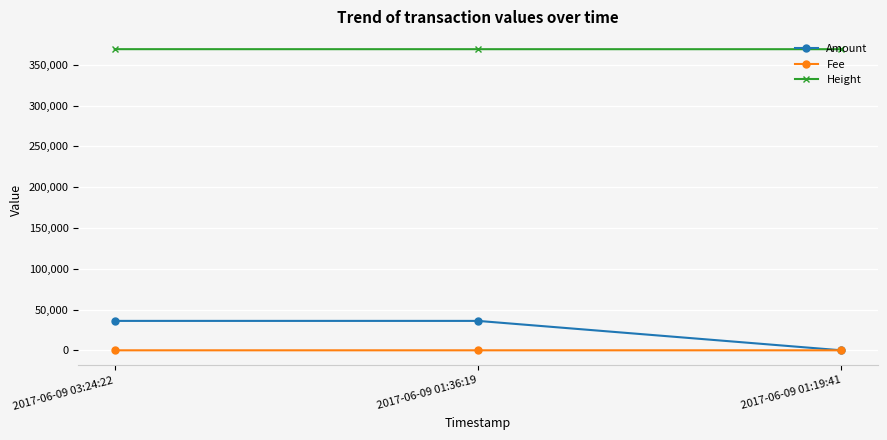

Which series has the largest total across all categories?

Height